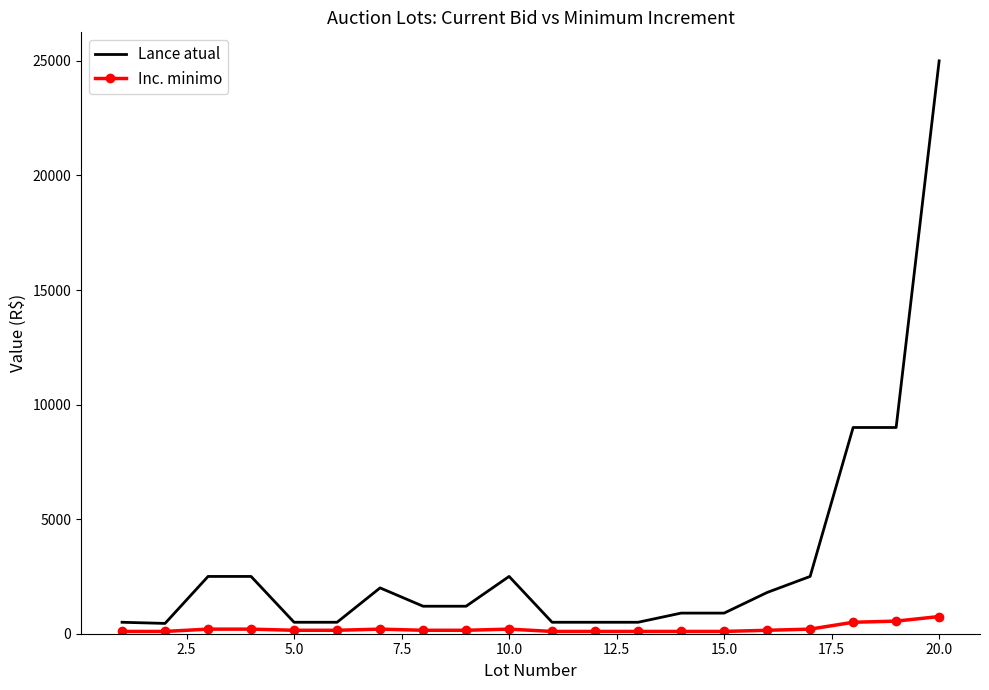

What are all the series names shown in the legend?

Lance atual, Inc. minimo